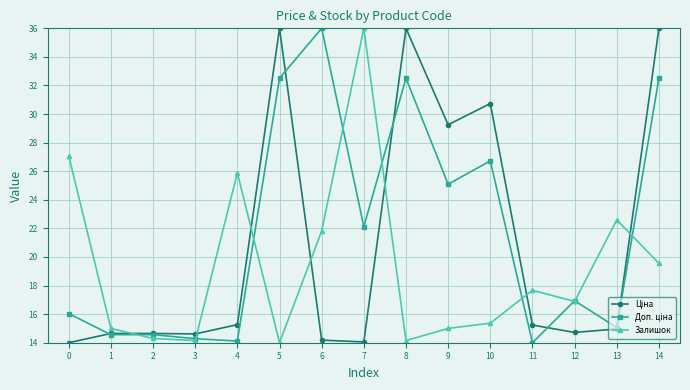

At which category is the sum across all series the highest?

14